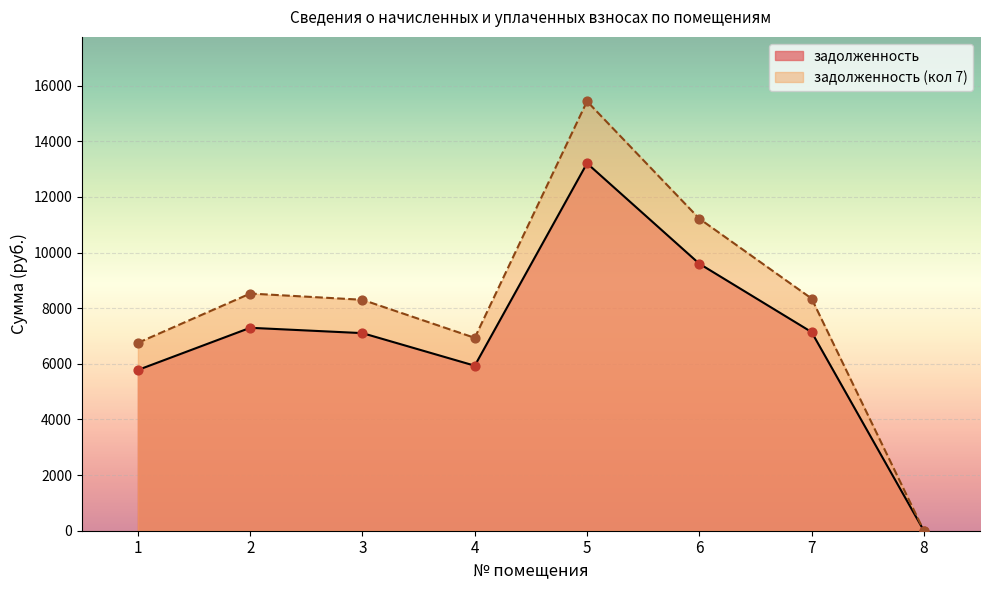

At which category is the sum across all series the highest?

5